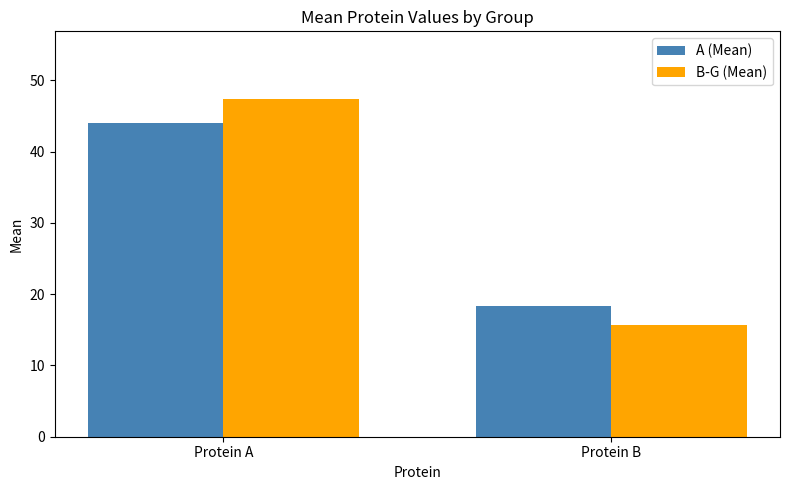

Rank the categories by A (Mean) value from lowest to highest.

Protein B, Protein A